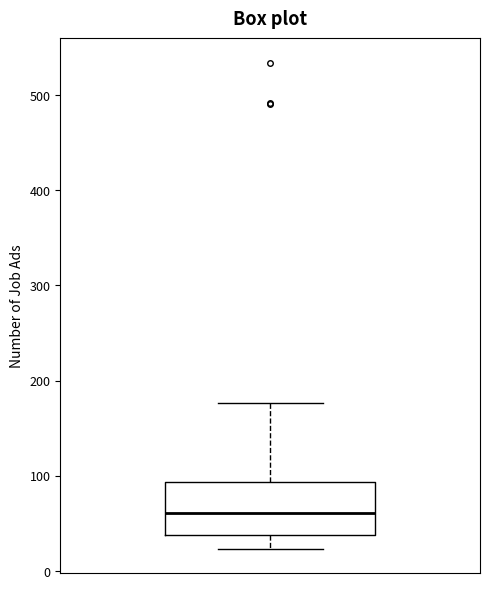

Where does the lower whisker of the box end on the y-axis? The values are not printed on the chart, so give them approximately, as read against the axis.

20